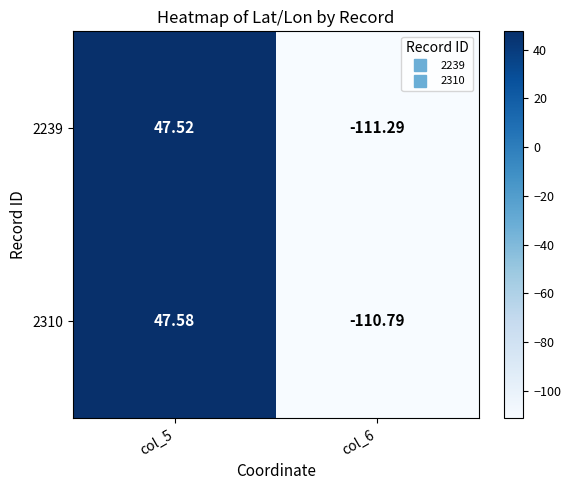

What is the maximum value shown in the chart?

47.6